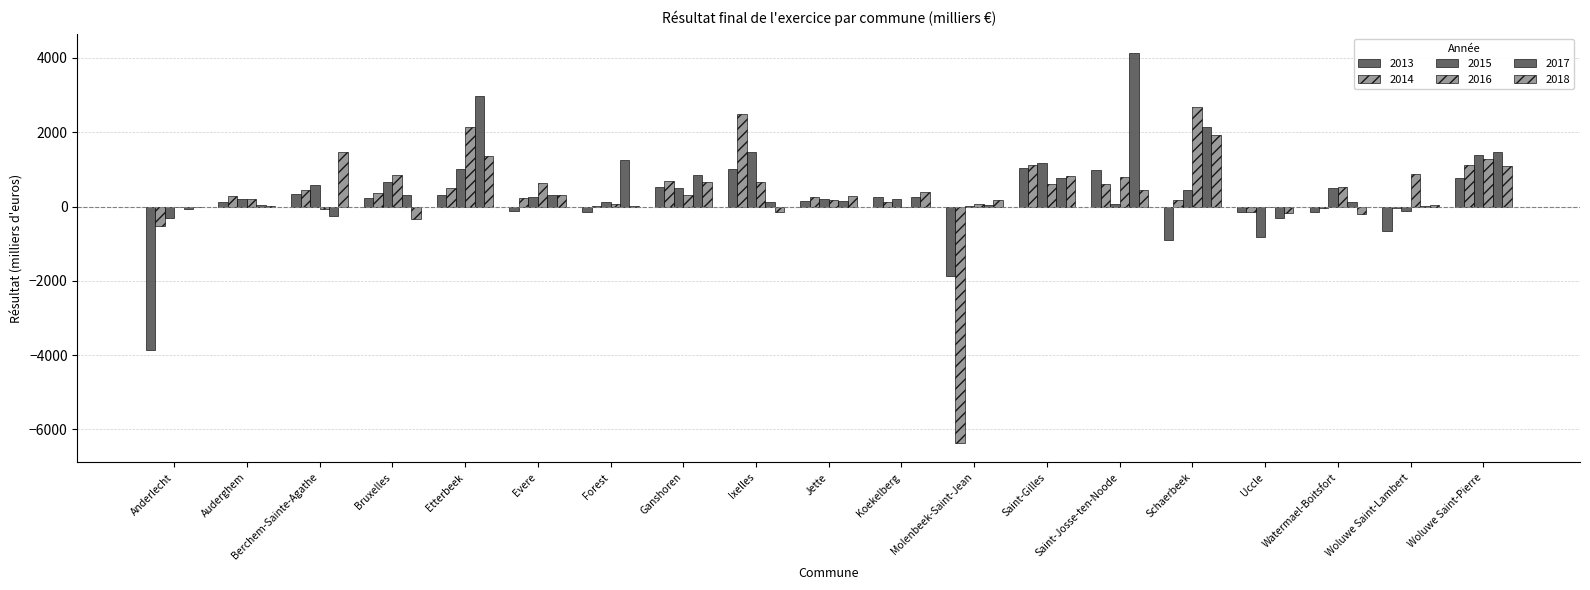

Are the bars grouped side by side (vs. stacked)?

Yes